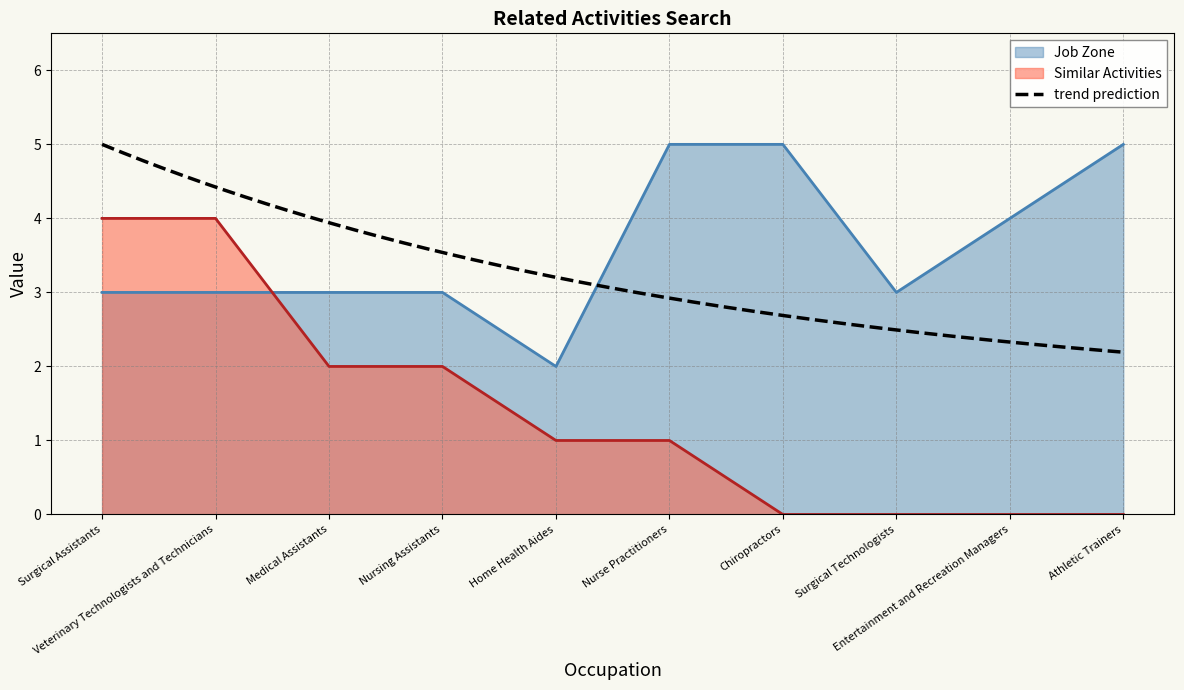

Does the chart display data point markers on the line(s)?

No